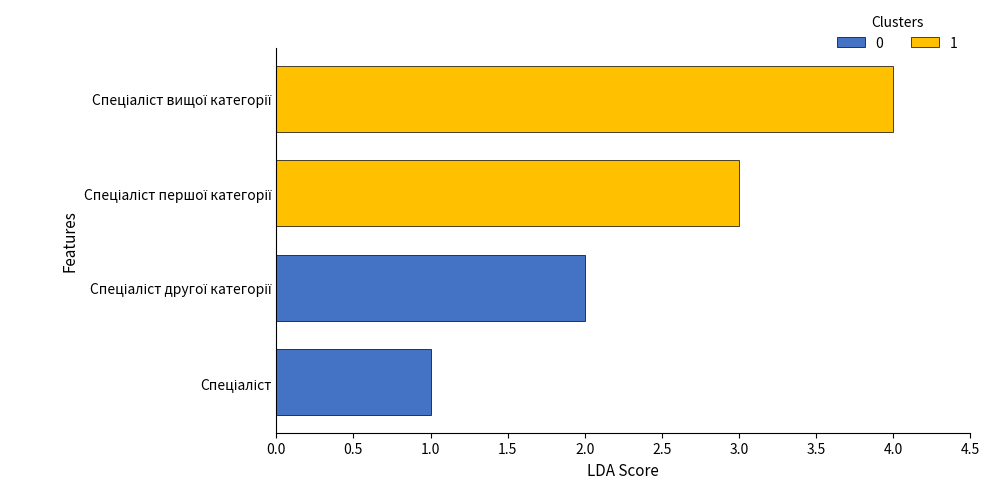

Count the values in the range 2 to 4.

3